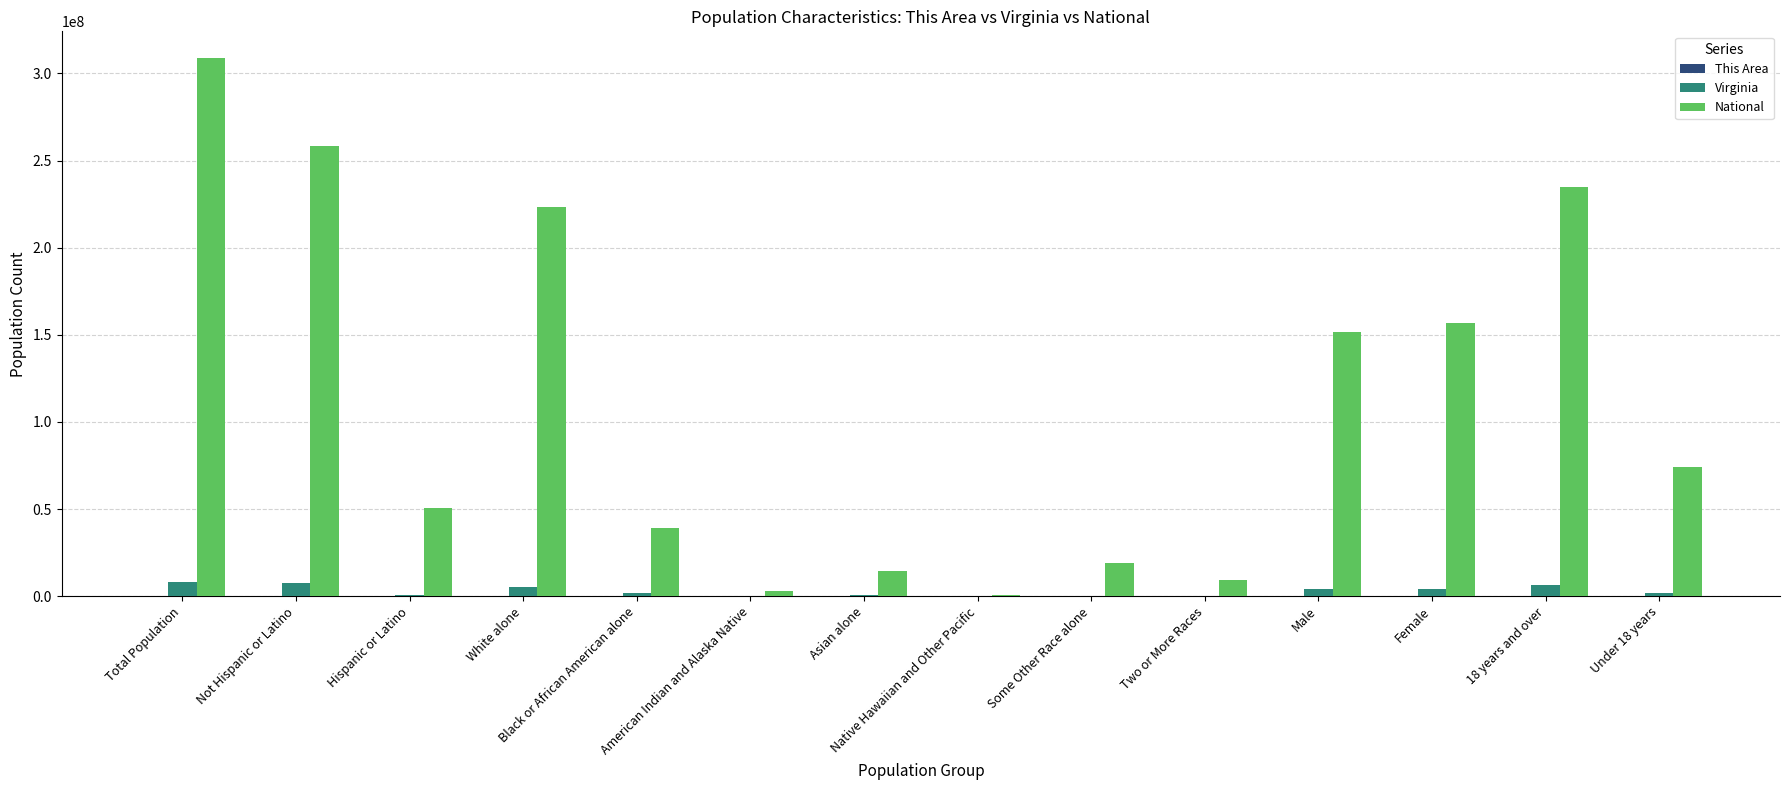

At which category does the chart reach its peak across all series?

Total Population